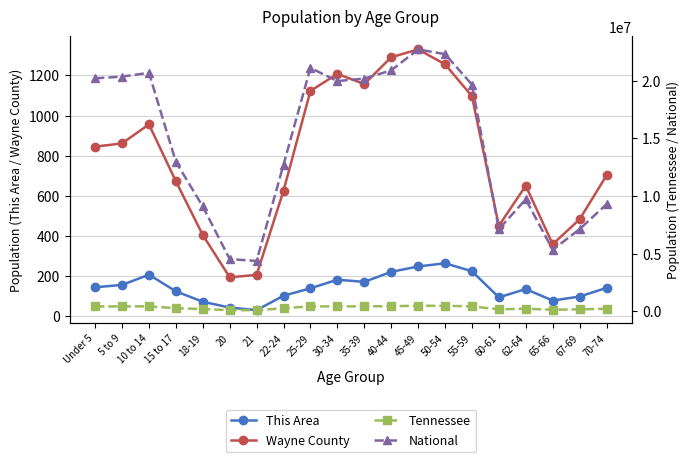

The value of This Area at 5 to 9 is 64. True or false?

False